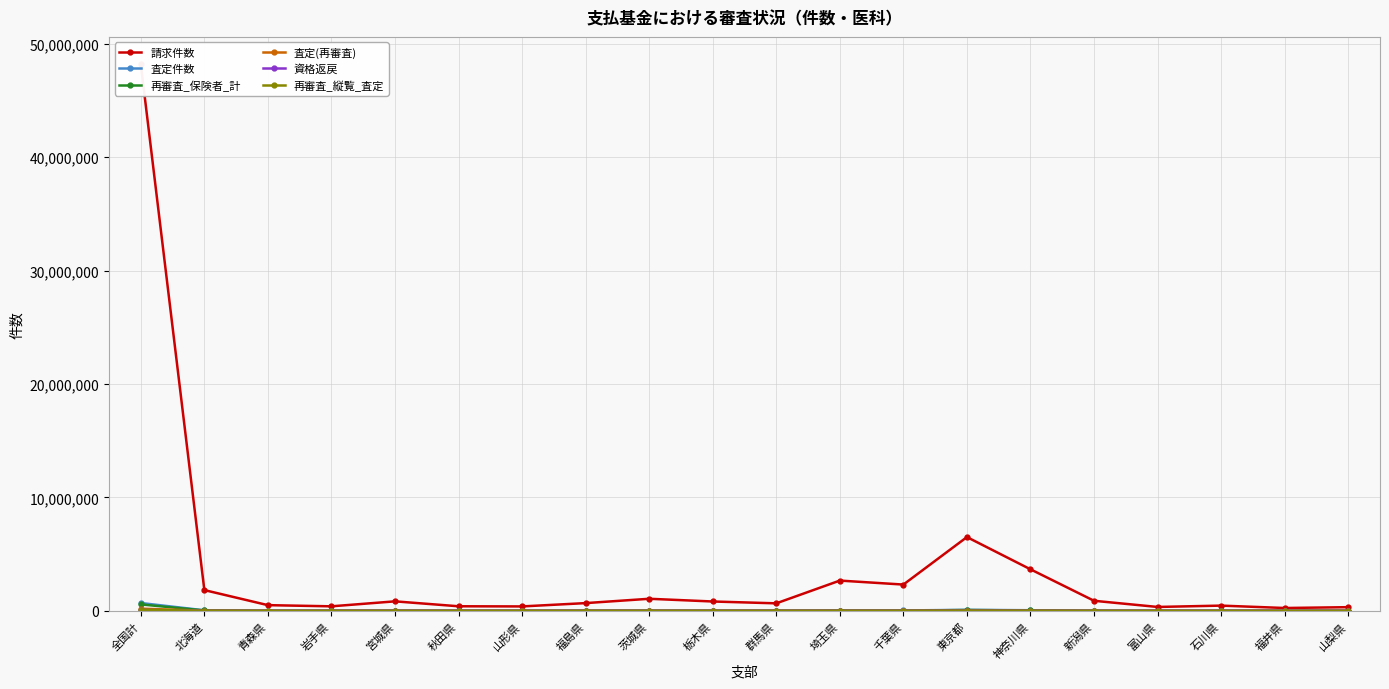

The value of 資格返戻 at 福井県 is 442. True or false?

True